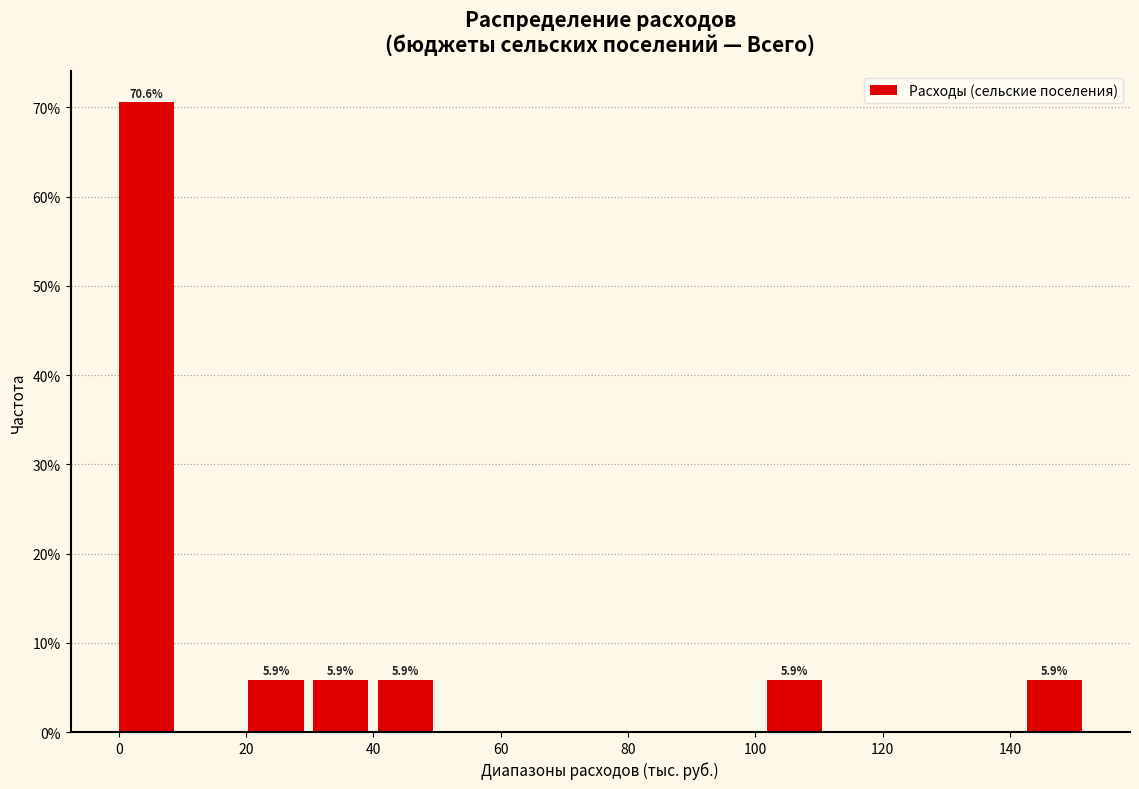

Which range on the x-axis has the tallest bar?

0 to 10